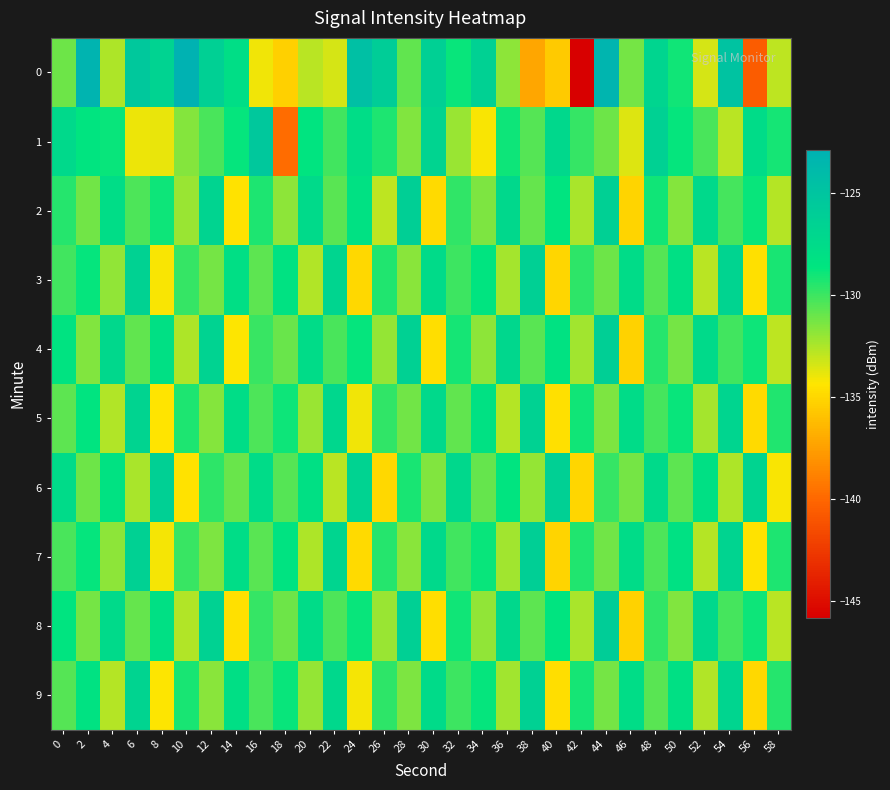

Count the number of categories in the chart.

30